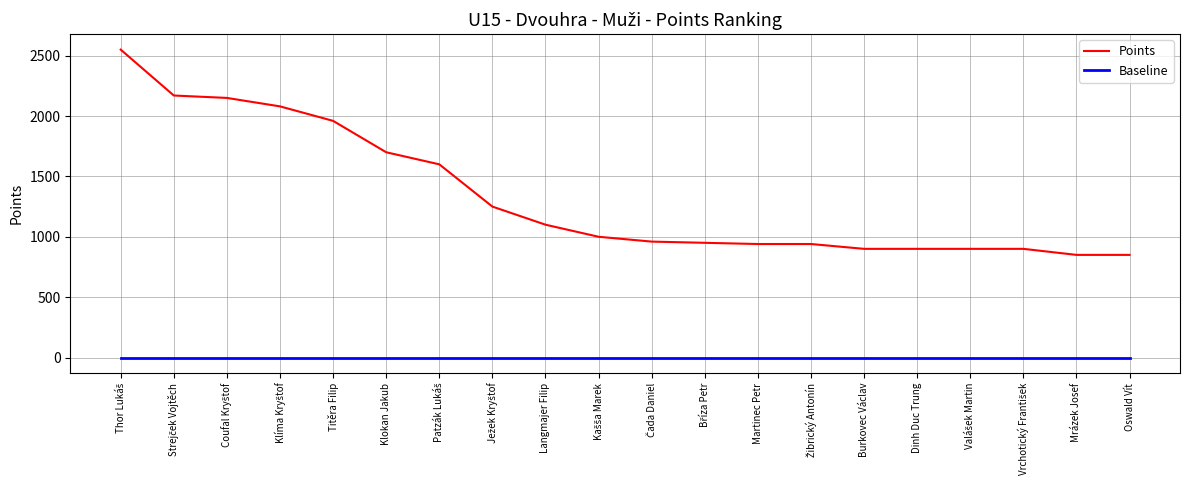

The value of Points at Langmajer Filip is 681. True or false?

False